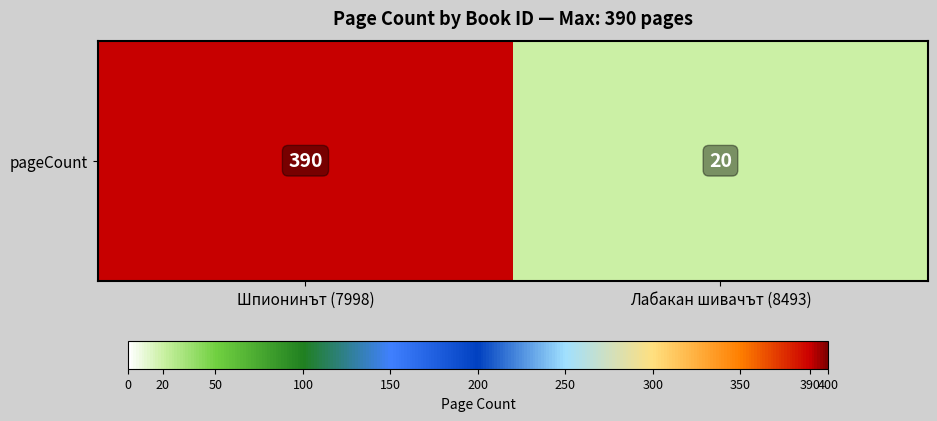

What is the ratio of the value at Шпионинът (7998) to the value at Лабакан шивачът (8493)?

19.5